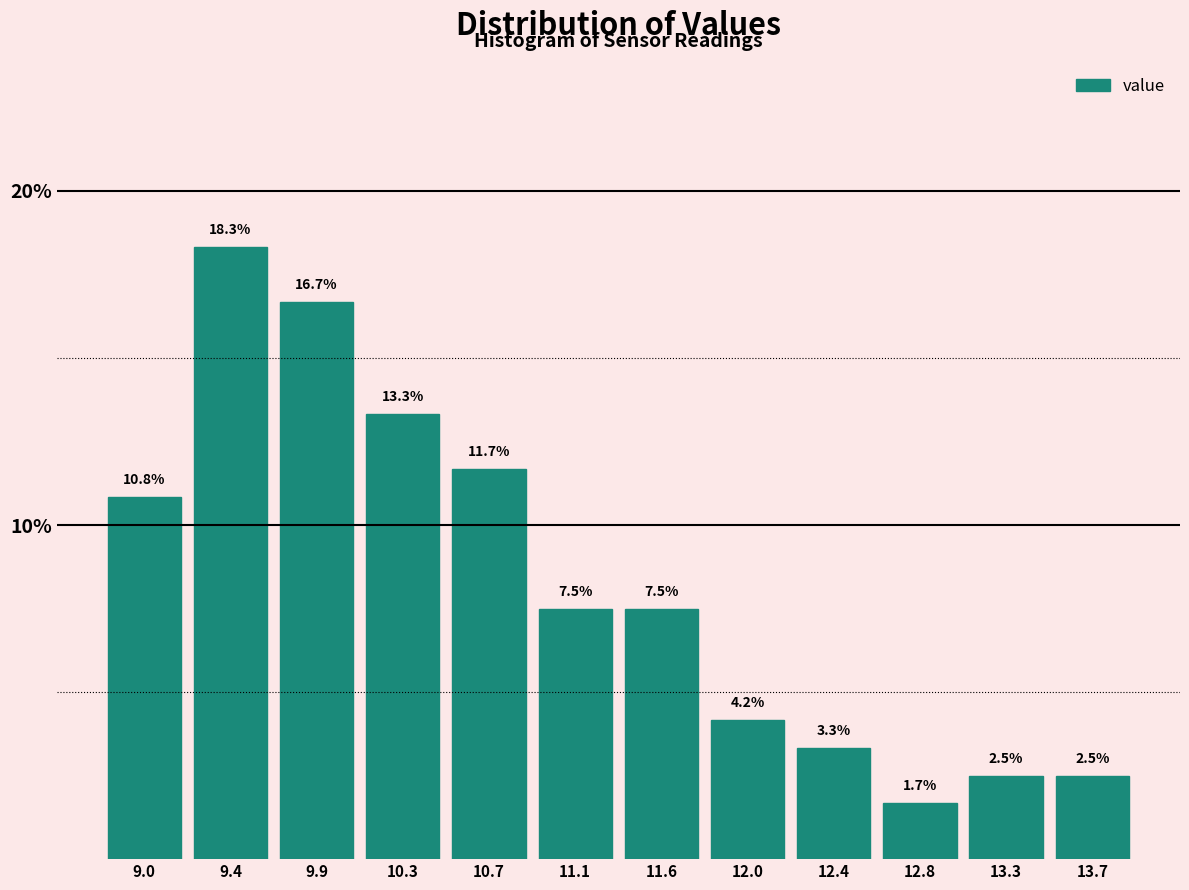

Reading left to right, list every bar in this chart as the range it spans on the x-axis followed by its height. The bar edges are not printed on the chart, so give them approximately, as read against the axis.

8.800 to 9.225: 10.8
9.225 to 9.650: 18.3
9.650 to 10.075: 16.7
10.075 to 10.500: 13.3
10.500 to 10.925: 11.7
10.925 to 11.350: 7.5
11.350 to 11.775: 7.5
11.775 to 12.200: 4.2
12.200 to 12.625: 3.3
12.625 to 13.050: 1.7
13.050 to 13.475: 2.5
13.475 to 13.900: 2.5